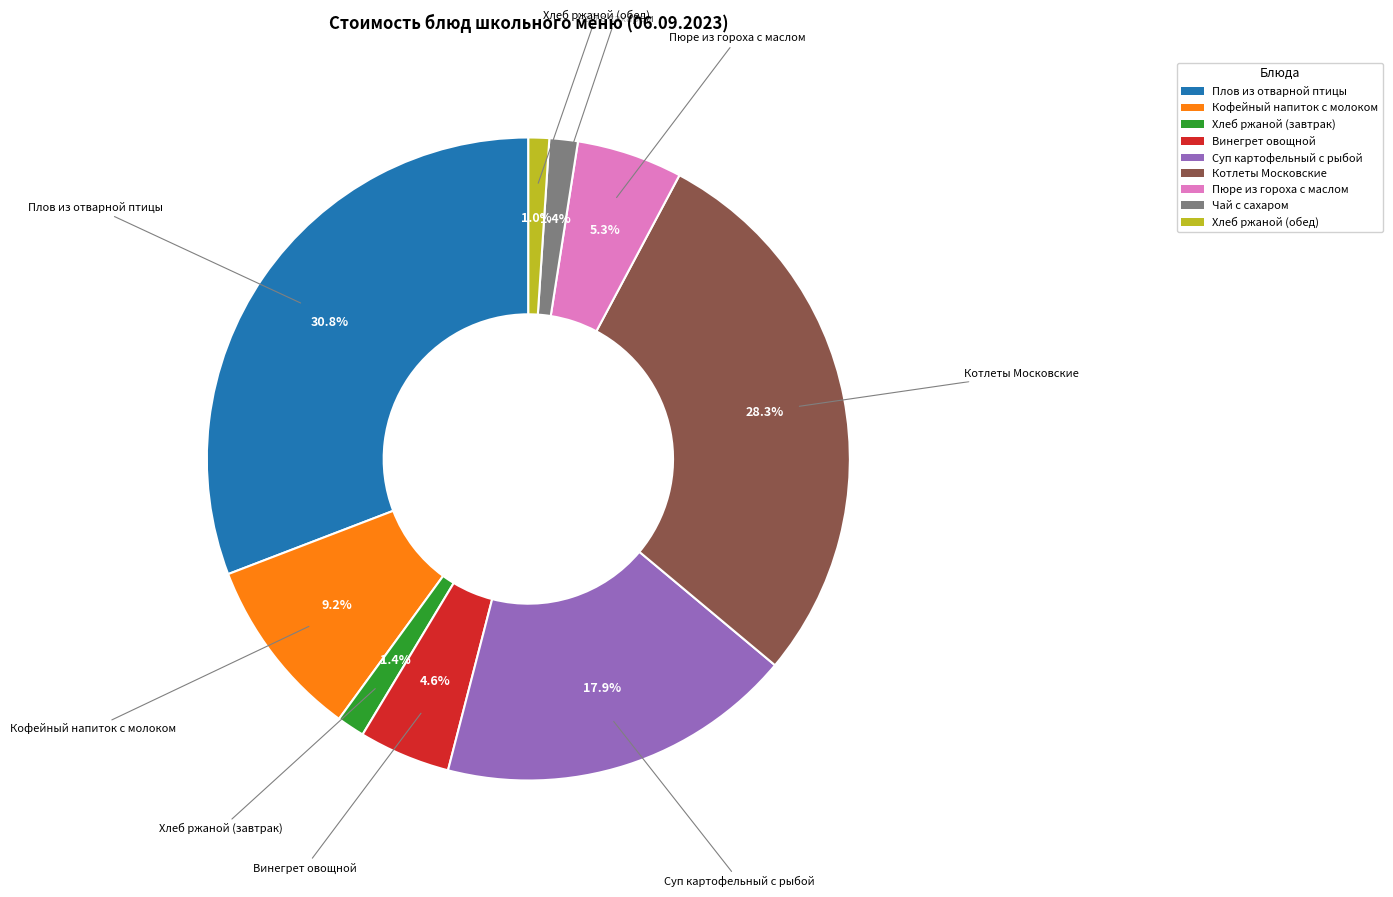

To the nearest percent, what portion does Пюре из гороха с маслом represent?

5%